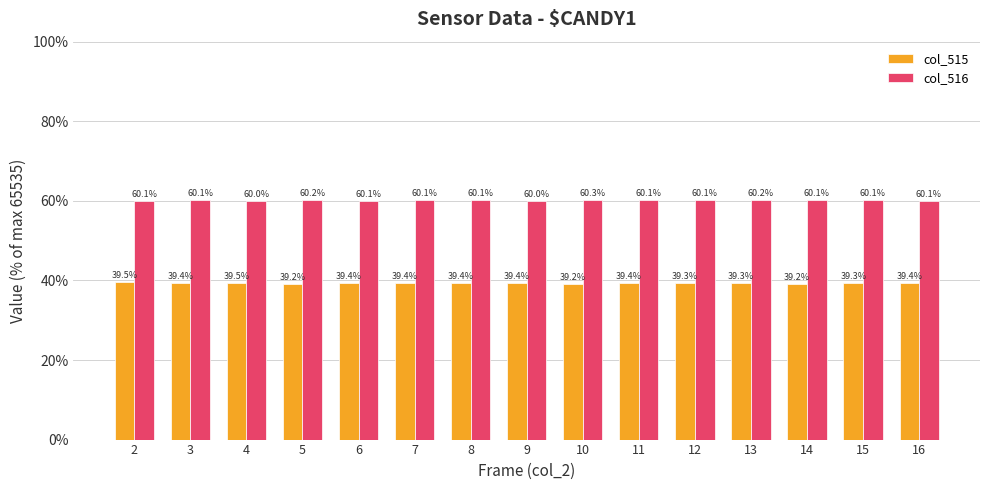

How many categories are shown in the chart?

15